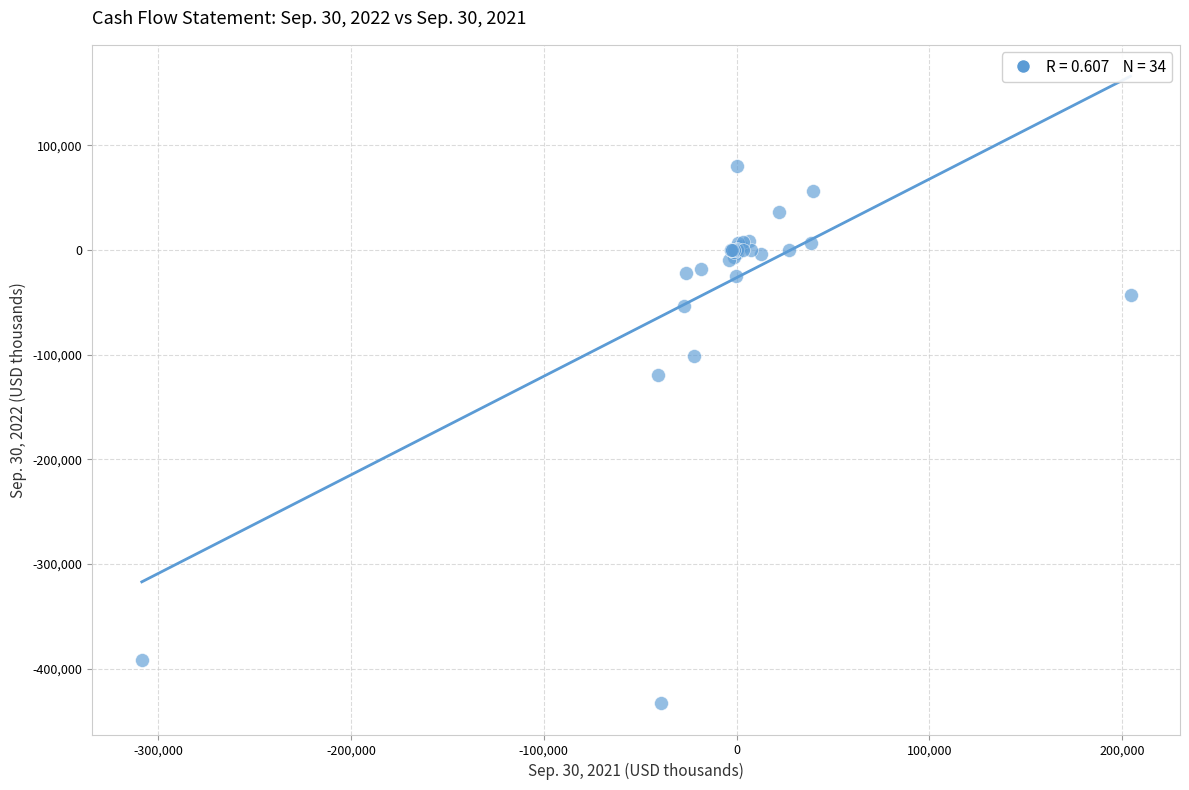

What Y value in the scatter plot is closest to -176111?

-119308